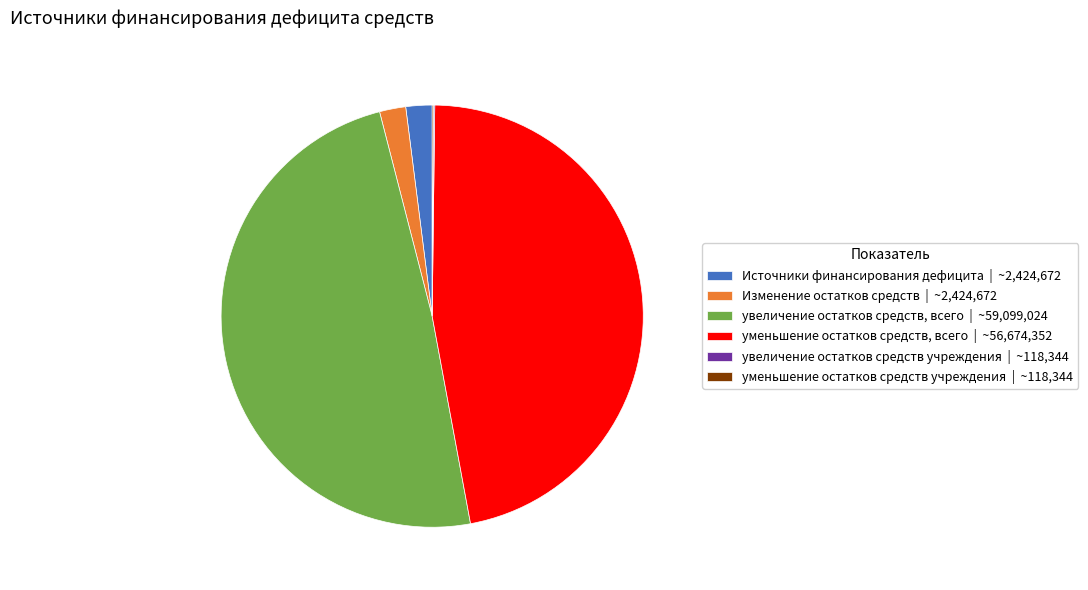

The Изменение остатков средств slice represents 2% of the pie. True or false?

True